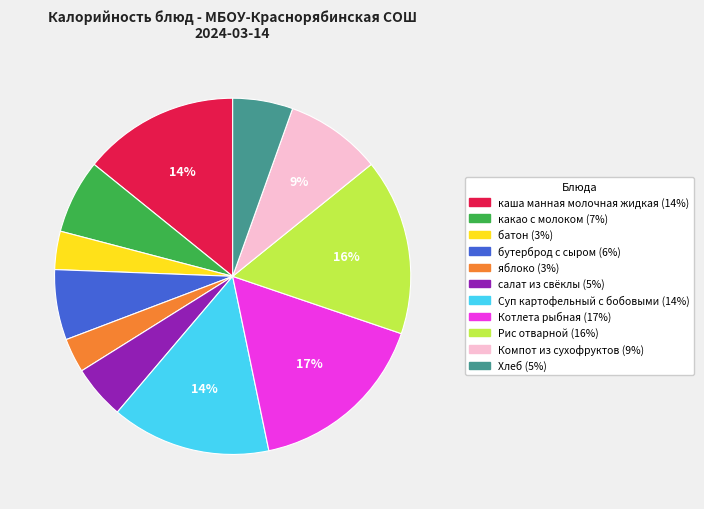

Is it true that яблоко is 11% of the pie?

False